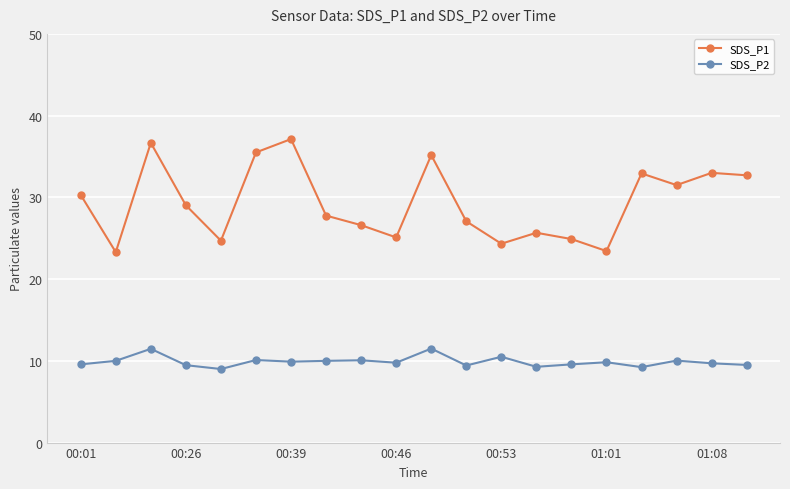

Is this an area chart (filled region under the line)?

No